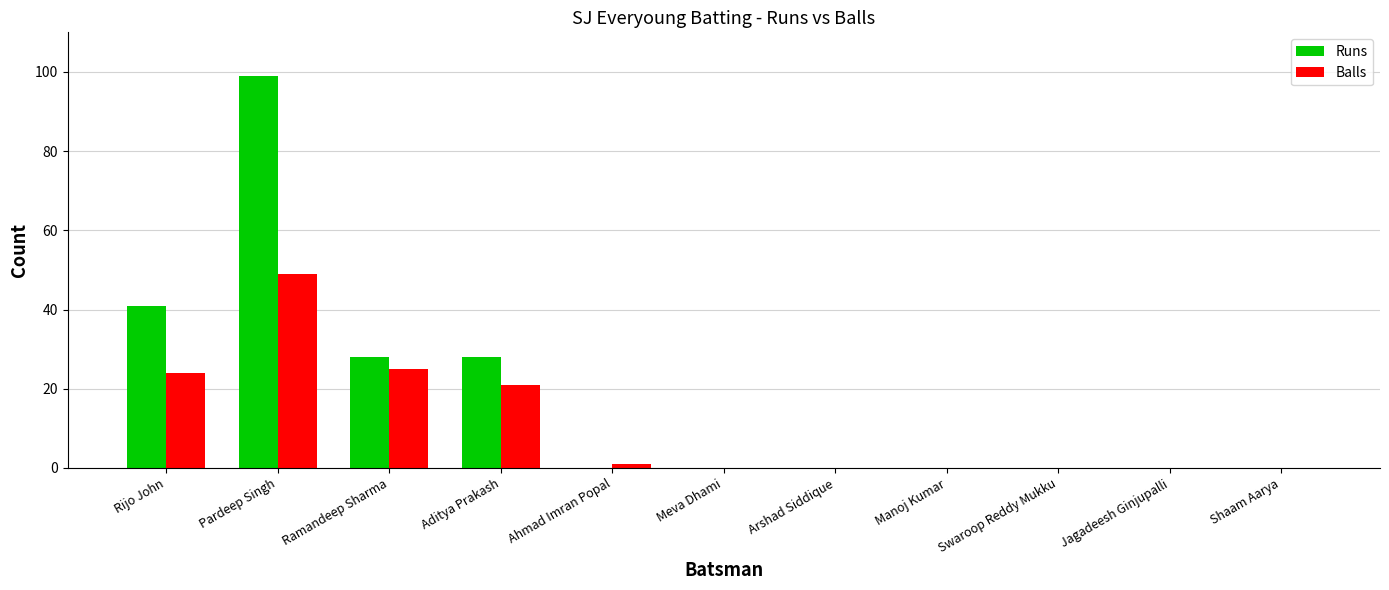

Which series changed the most between Rijo John and Manoj Kumar?

Runs